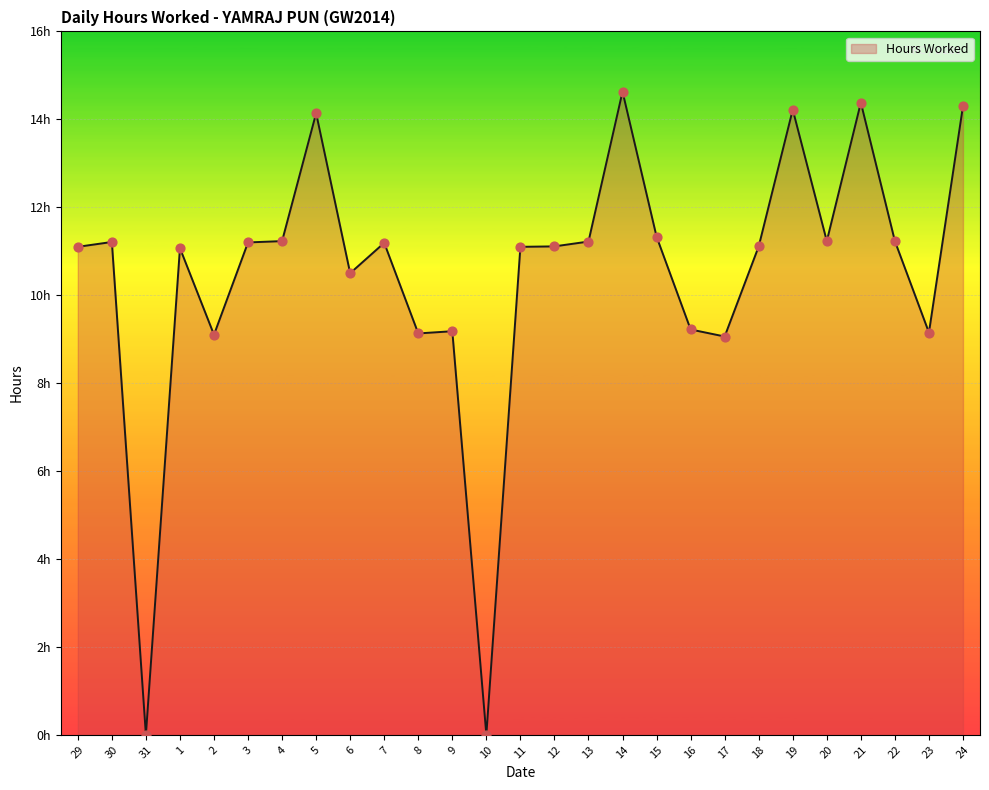

What is the change in value from 1 to 6?

-0.6